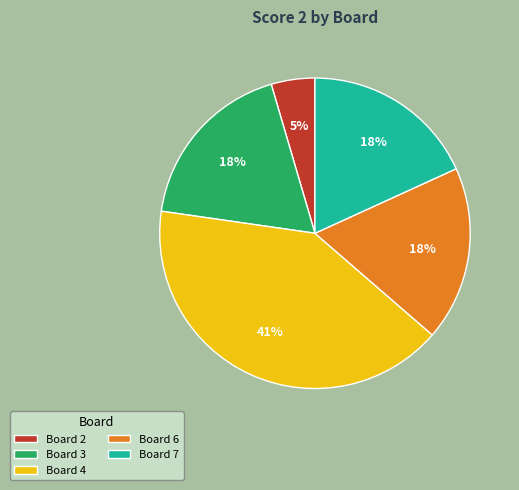

To the nearest percent, what portion does Board 4 represent?

41%